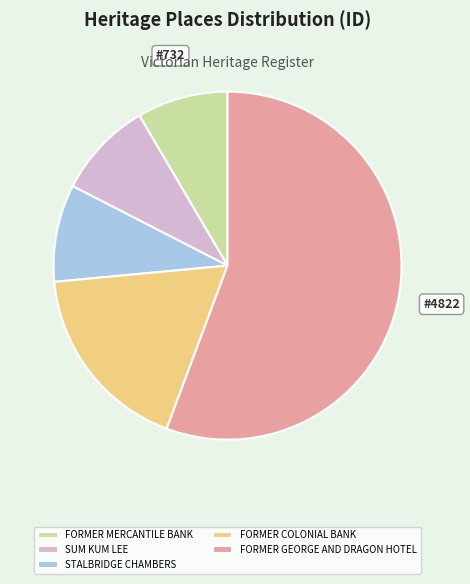

How many segments does this pie chart have?

5